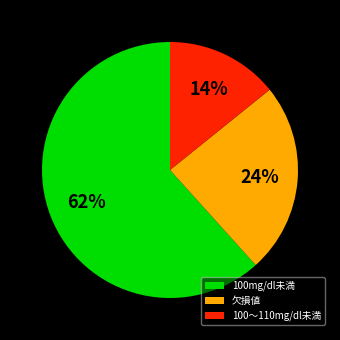

What is the ratio of the value at 100～110mg/dl未満 to the value at 欠損値?

0.6